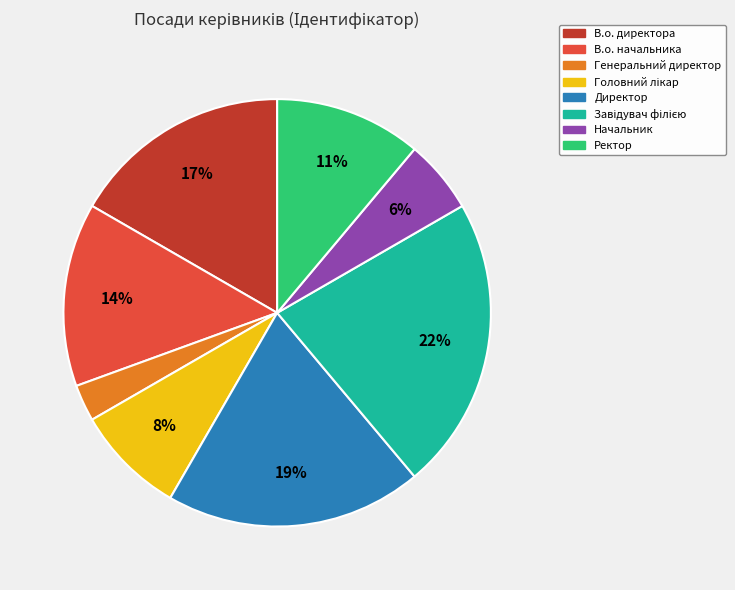

True or false: В.о. директора accounts for 29% of the total.

False